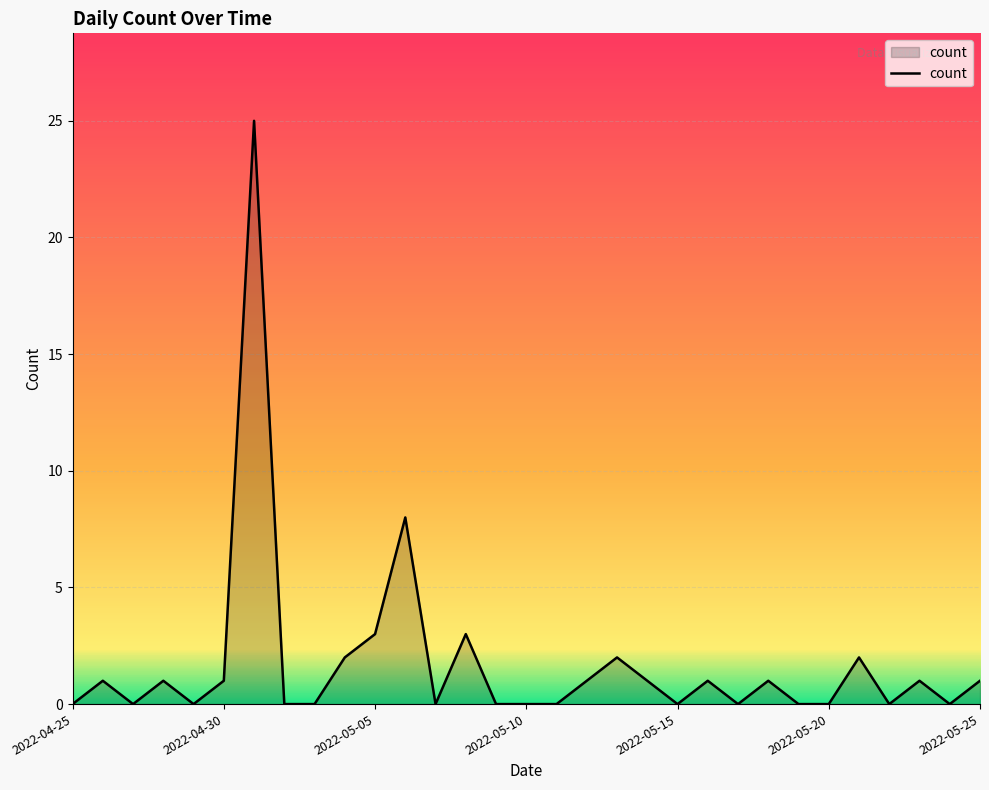

What is the greatest value displayed?

25